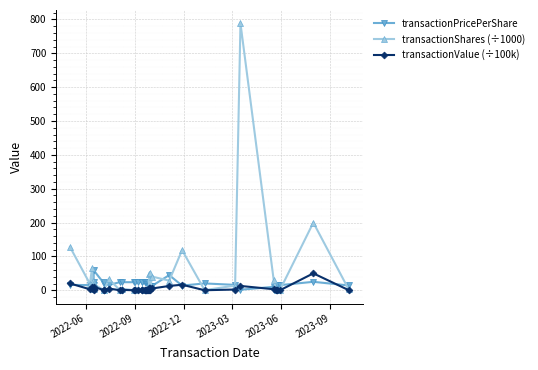

How many values in the transactionValue (÷100k) series exceed 1?

23